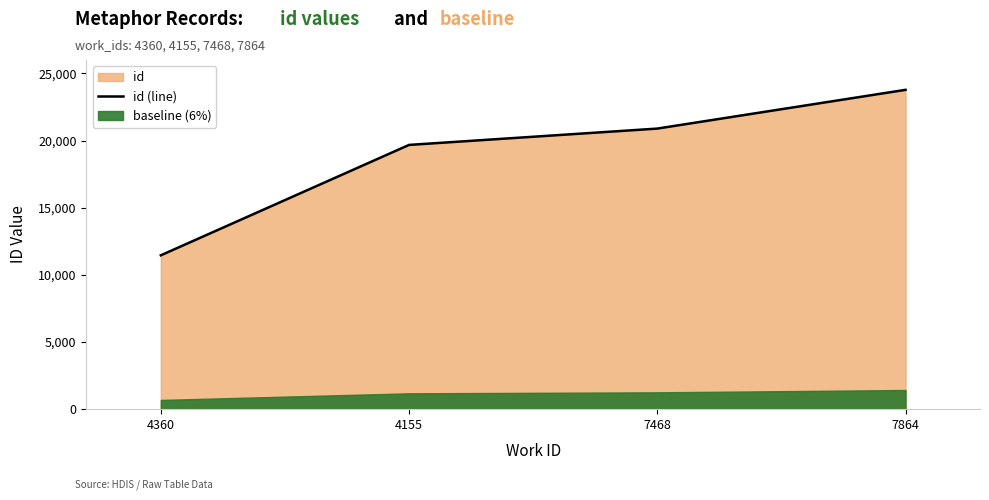

At which category does the chart reach its minimum across all series?

4360